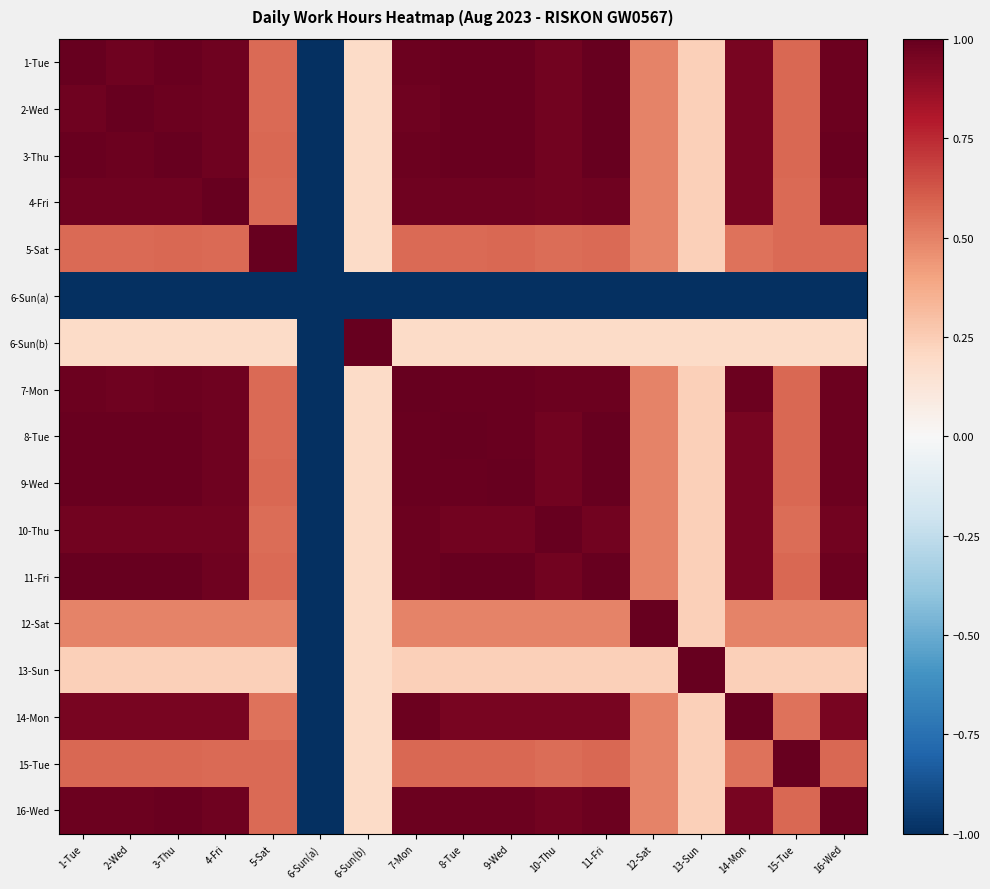

Rank the series at 15-Tue from highest to lowest value.

15-Tue, 1-Tue, 2-Wed, 3-Thu, 7-Mon, 8-Tue, 9-Wed, 11-Fri, 16-Wed, 4-Fri, 5-Sat, 10-Thu, 14-Mon, 12-Sat, 13-Sun, 6-Sun(b), 6-Sun(a)